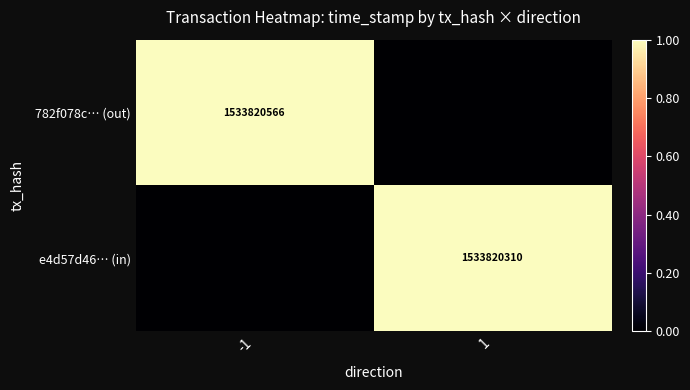

The e4d57d46… (in) series shows 2182026722 at 1. True or false?

False